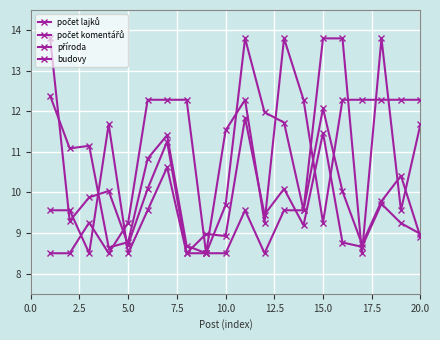

How many lines are shown in the chart?

4